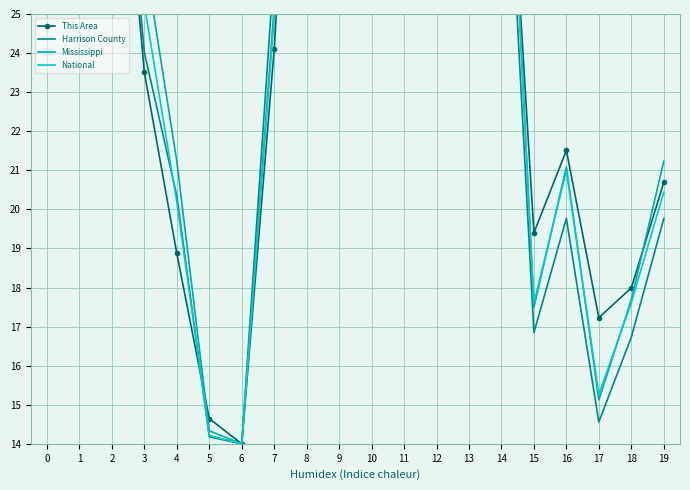

Reading left to right, transcribe all the data shown in this chart.

This Area: 35.8	34.5	32.8	23.5	18.9	14.6	14.0	24.1	38.0	33.2	31.0	33.0	36.2	37.4	33.1	19.4	21.5	17.2	18.0	20.7
Harrison County: 37.2	34.3	33.3	24.0	20.3	14.2	14.0	26.2	38.0	34.6	32.7	33.1	37.3	36.6	32.5	16.8	19.8	14.6	16.7	19.8
Mississippi: 38.0	37.2	37.6	26.5	21.2	14.3	14.0	25.2	36.3	34.7	34.6	34.7	37.6	37.7	34.5	17.5	21.1	15.1	17.7	21.2
National: 34.7	34.9	35.3	25.2	20.2	14.2	14.0	24.9	35.9	34.4	34.7	35.6	38.0	37.5	34.0	17.6	21.0	15.3	17.6	20.4